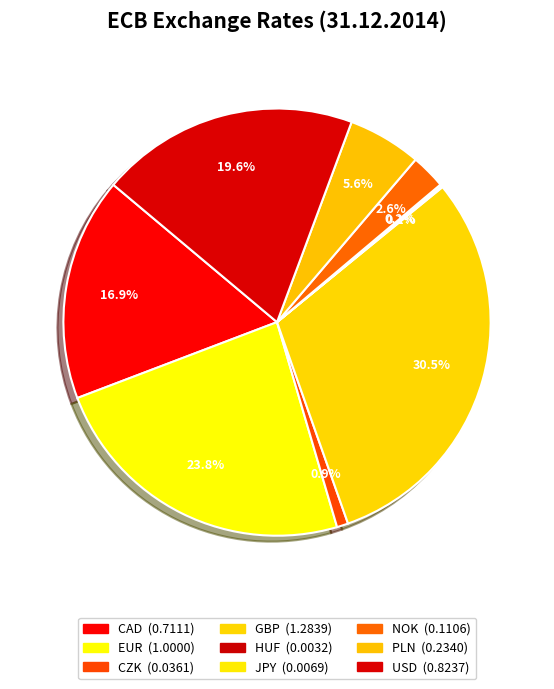

To the nearest percent, what is the difference between the largest and smallest slice percentages?

30%